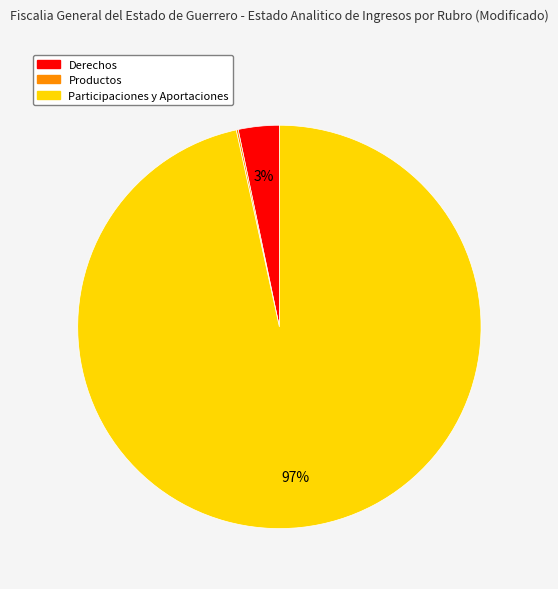

To the nearest percent, what is the average slice percentage?

33%